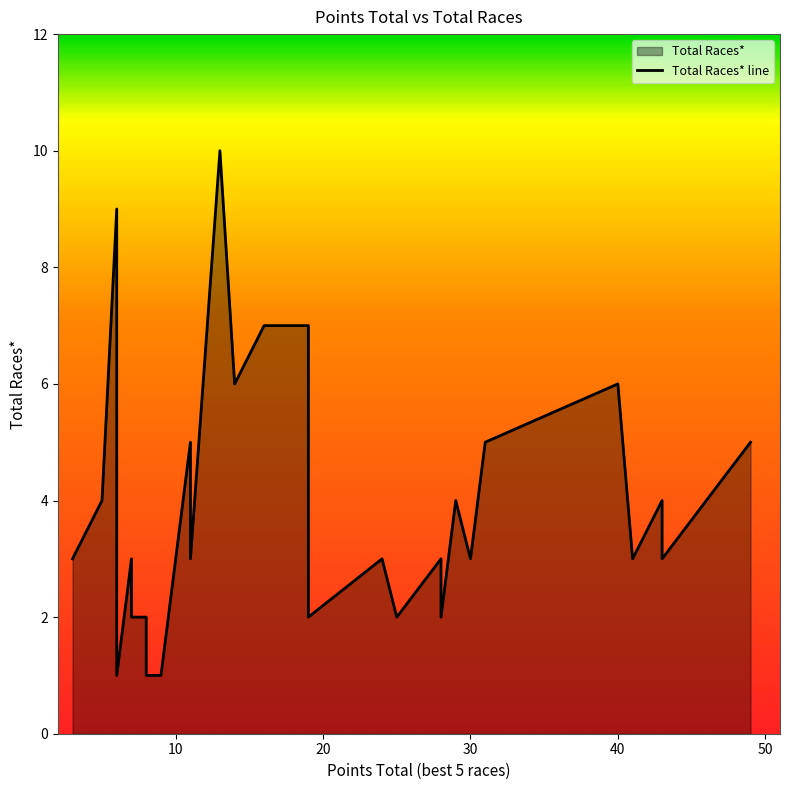

List the labels in order of value, smallest first.

6, 8, 9, 6, 7, 8, 19, 28, 25, 3, 7, 11, 24, 28, 30, 41, 43, 5, 29, 43, 11, 31, 49, 14, 40, 16, 19, 6, 13